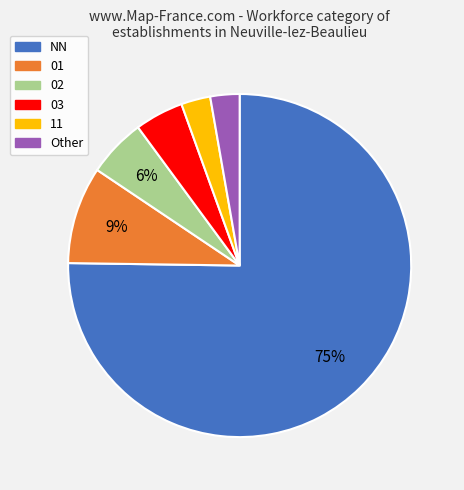

Which category has the biggest portion of the pie?

NN